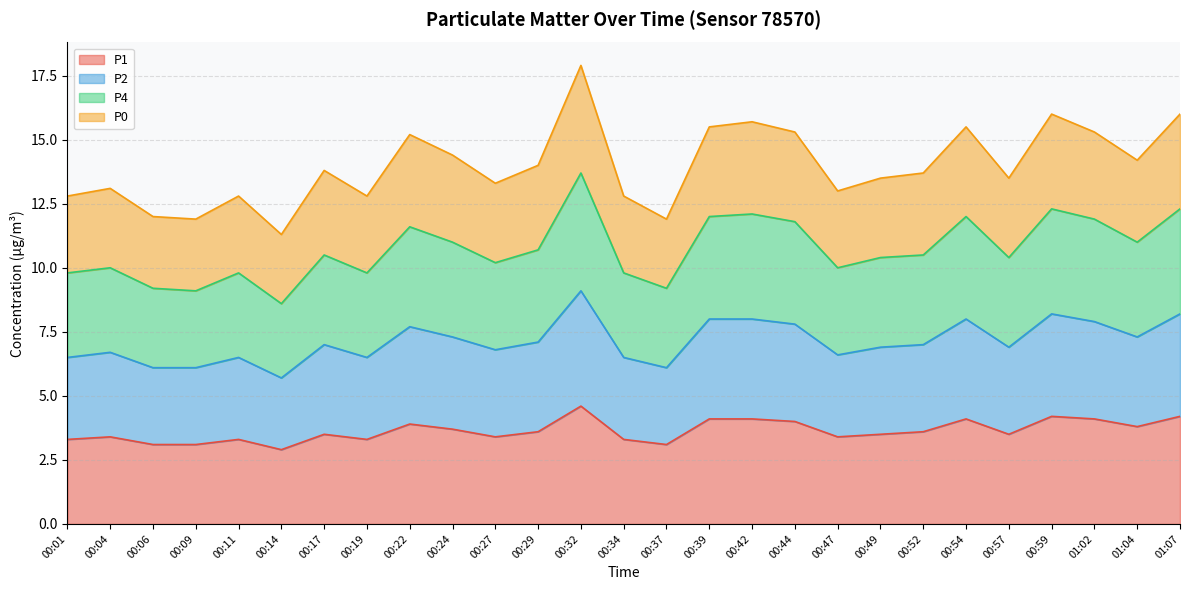

True or false: P1 has more than 2 points higher than both neighbors.

True